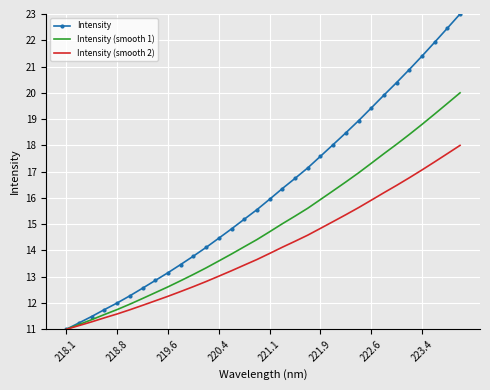

What is the maximum value for Intensity (smooth 2)?

18.0